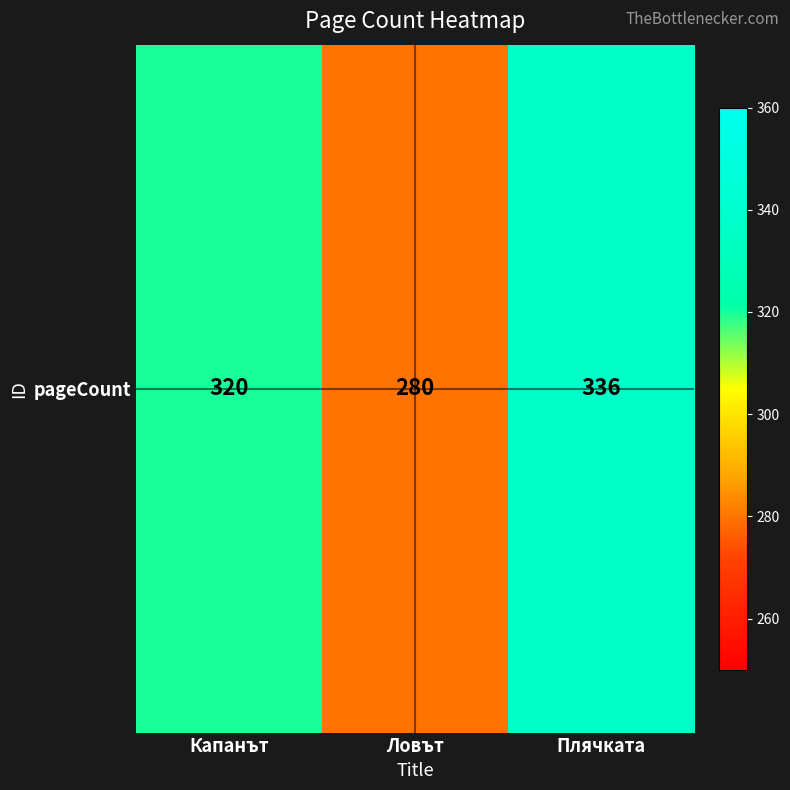

What is the average value?

312